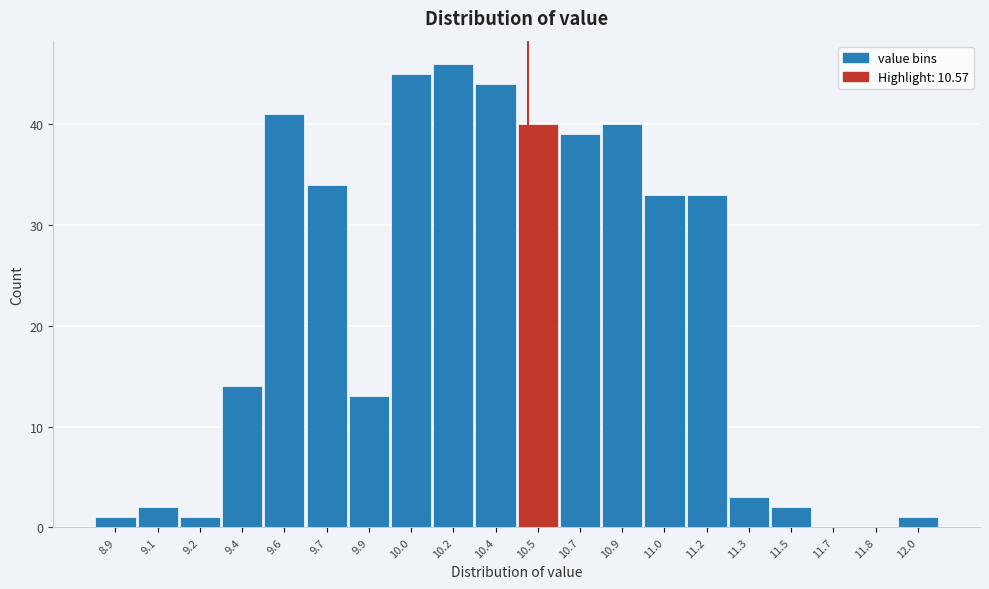

Reading left to right, list all the values displayed in this chart.

8.9=1	9.1=2	9.2=1	9.4=14	9.6=41	9.7=34	9.9=13	10.0=45	10.2=46	10.4=44	10.5=40	10.7=39	10.9=40	11.0=33	11.2=33	11.3=3	11.5=2	11.7=0	11.8=0	12.0=1